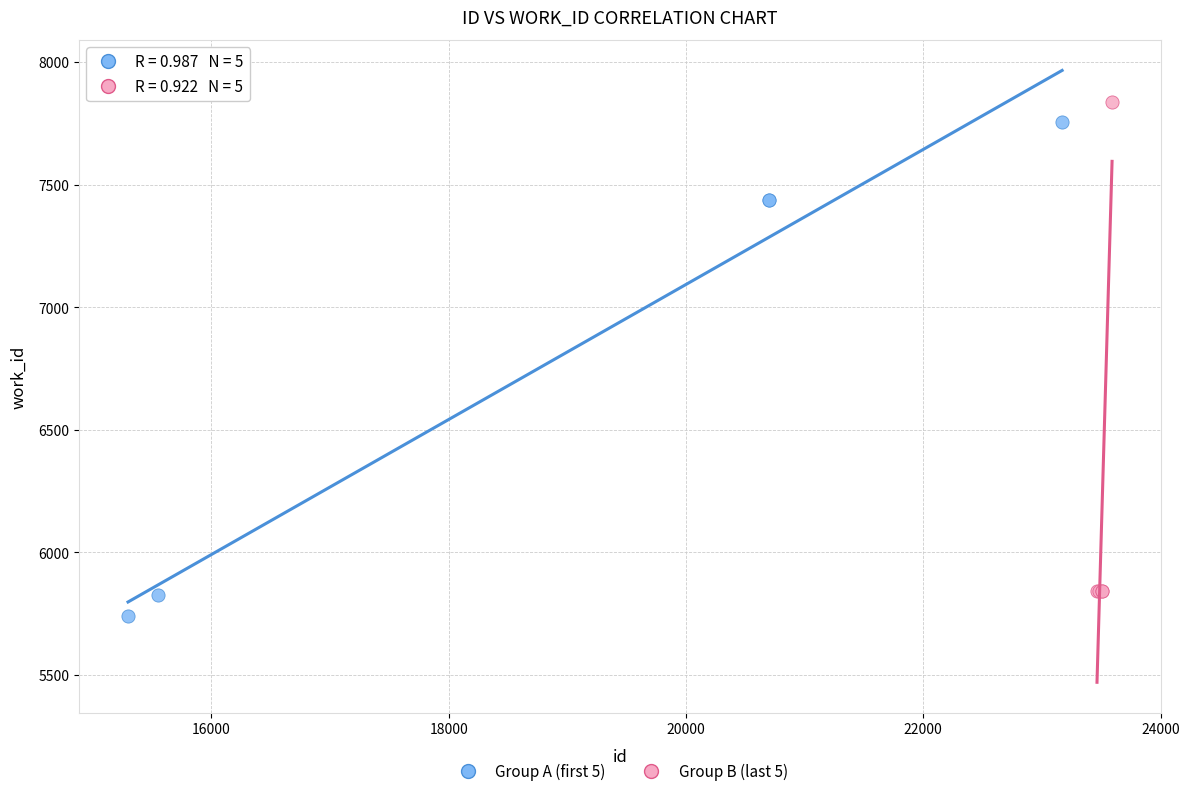

What are all the series names shown in the legend?

Group A (first 5), Group B (last 5)